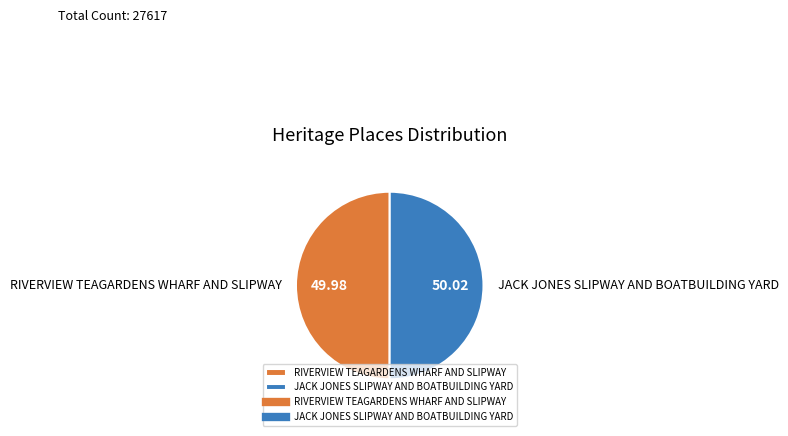

Is the sum of RIVERVIEW TEAGARDENS WHARF AND SLIPWAY and JACK JONES SLIPWAY AND BOATBUILDING YARD greater than half?

Yes